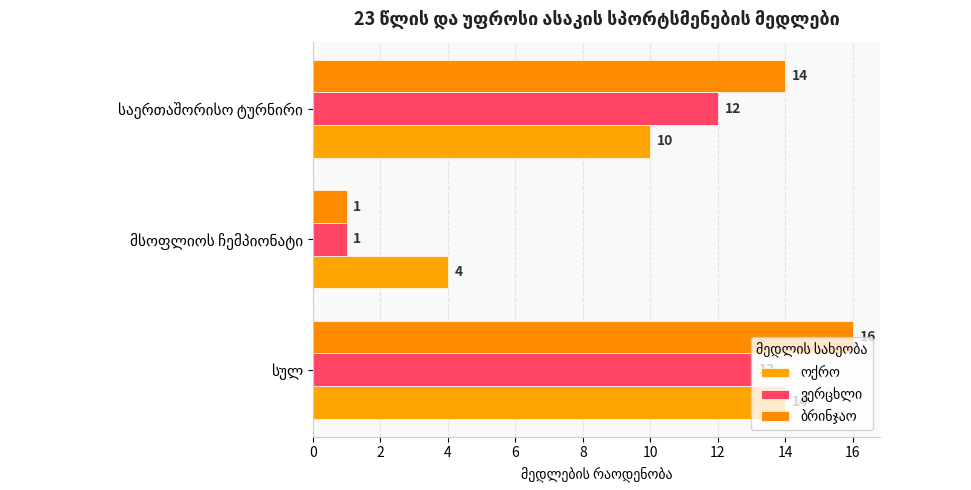

What is the difference between the second highest and minimum values in the ვერცხლი series?

11